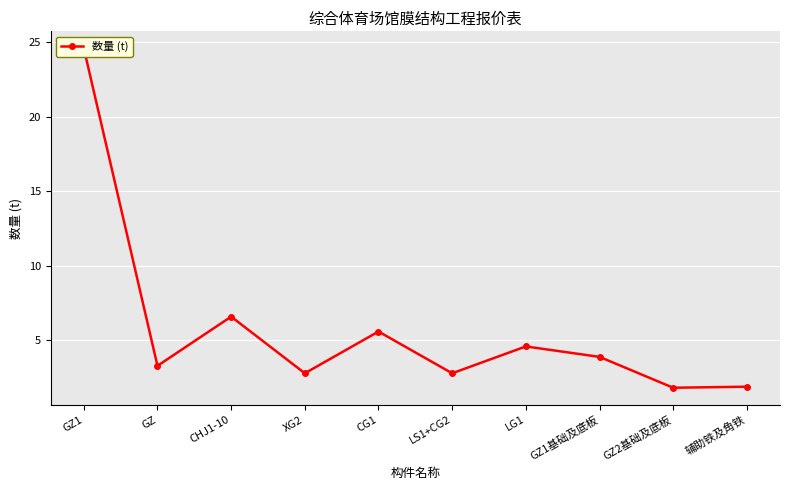

Is it true that the value at GZ1基础及底板 is 3.9?

True